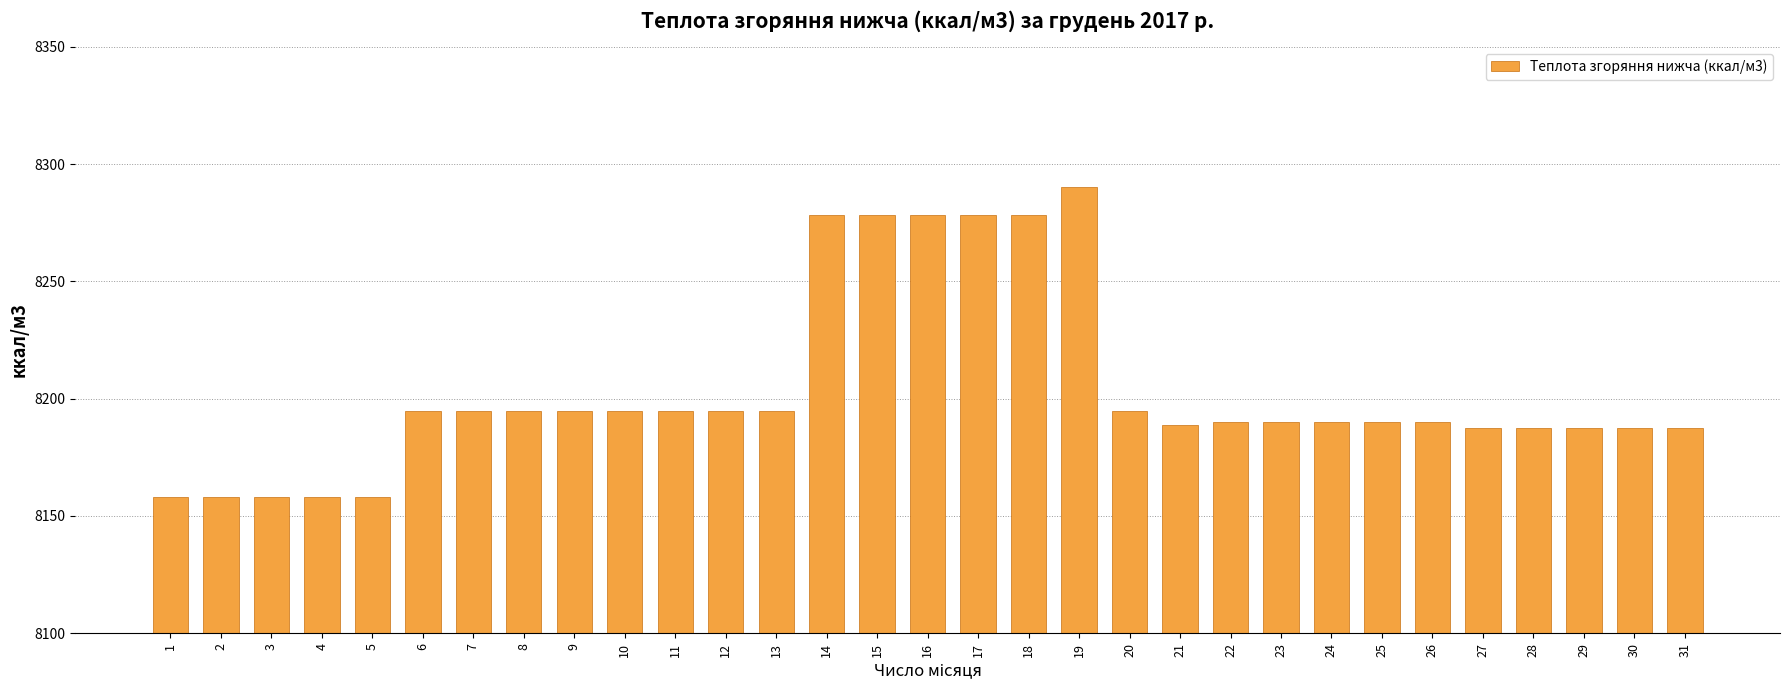

The value at 21 is 8188.9. True or false?

True